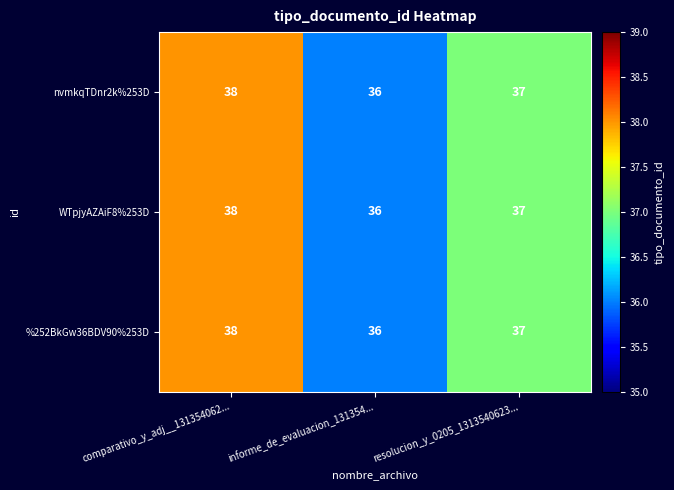

What is the maximum value shown in the chart?

38